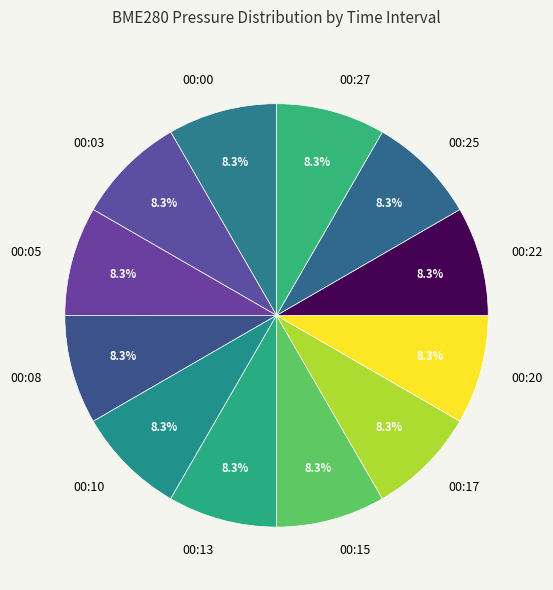

Is it true that 00:13 is 1% of the pie?

False